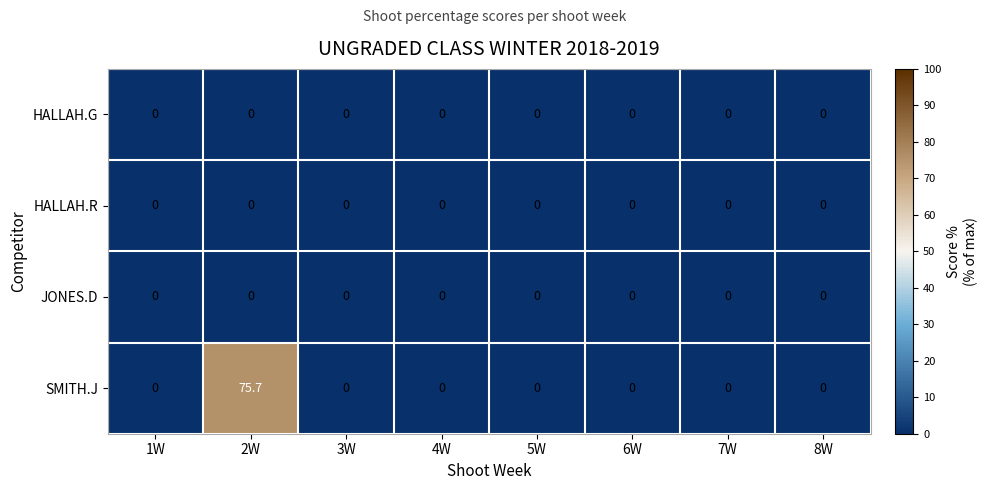

At which category is the sum across all series the highest?

2W